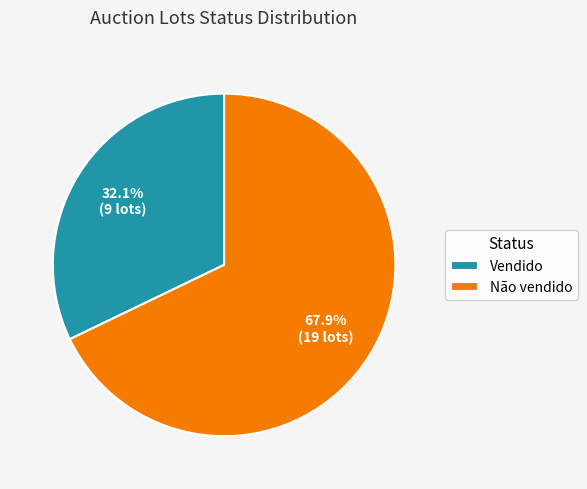

Between Vendido and Não vendido, which is larger?

Não vendido